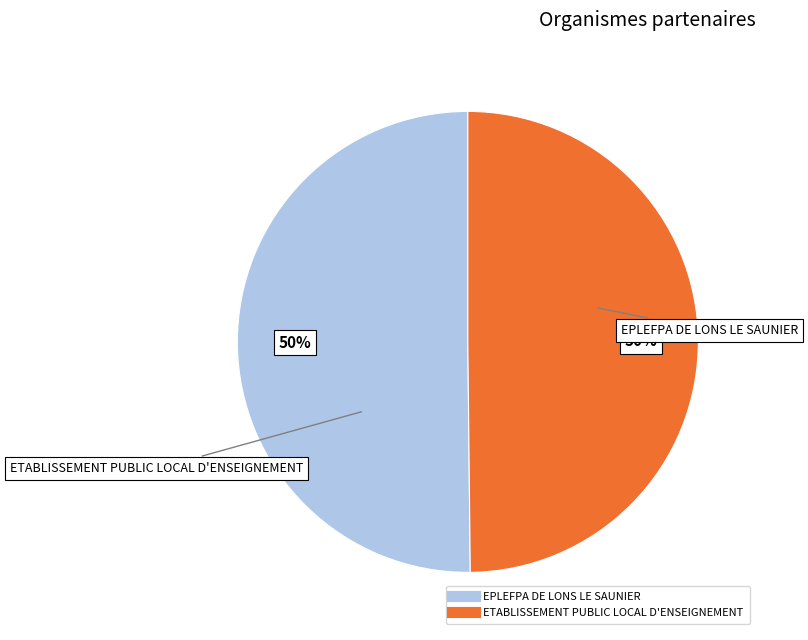

Approximately how many times larger is the value at ETABLISSEMENT PUBLIC LOCAL D'ENSEIGNEMENT compared to EPLEFPA DE LONS LE SAUNIER?

1.0